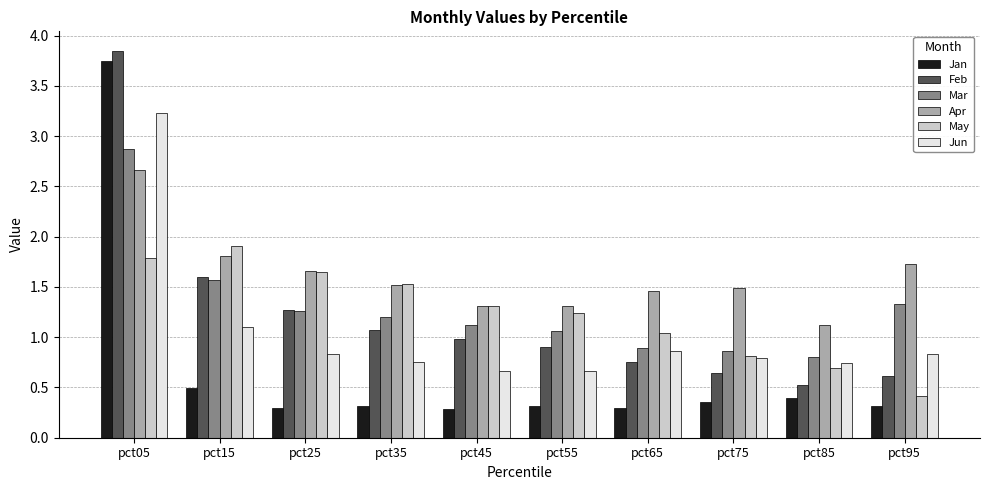

How many values in the May series are below 1?

3